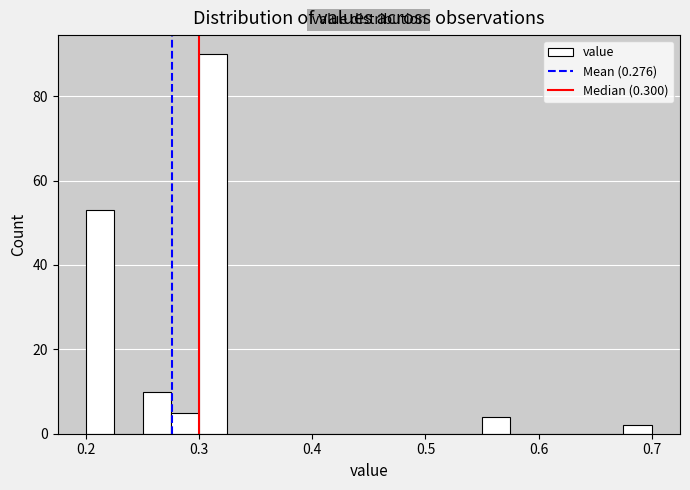

Around what value on the x-axis is the tallest bar? Give the approximate position of its centre, as read against the axis.

0.31